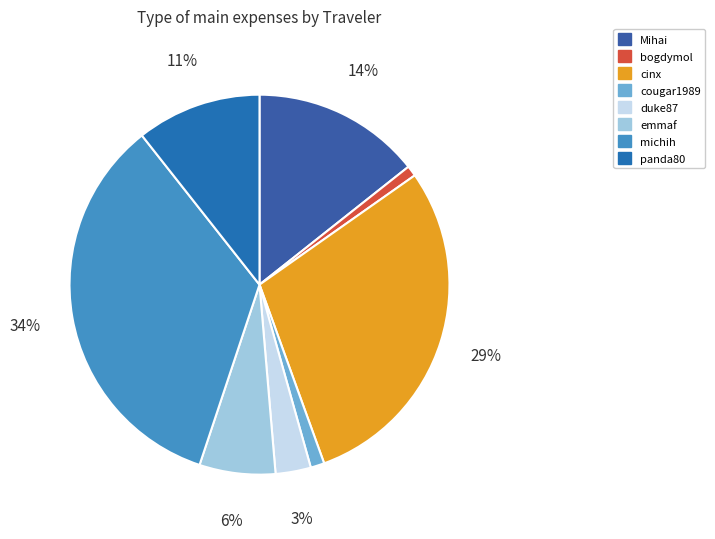

Which slice is the smallest?

bogdymol